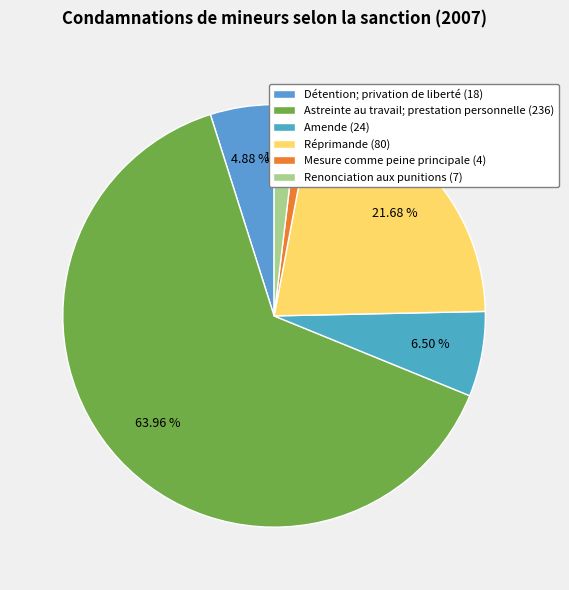

What is the change in value from Détention; privation de liberté to Amende?

+6